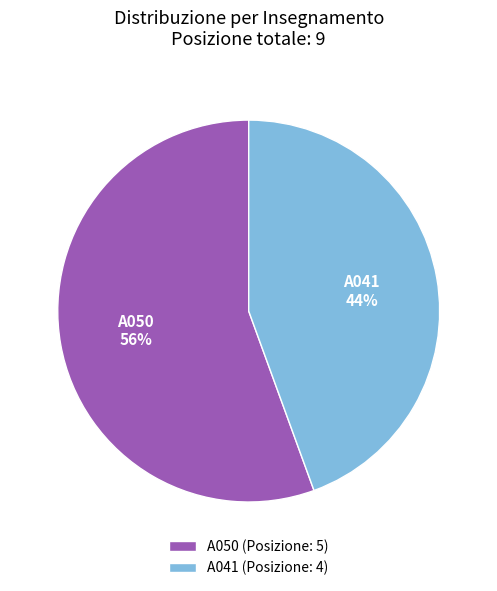

To the nearest percent, what percentage of the pie is A050?

56%